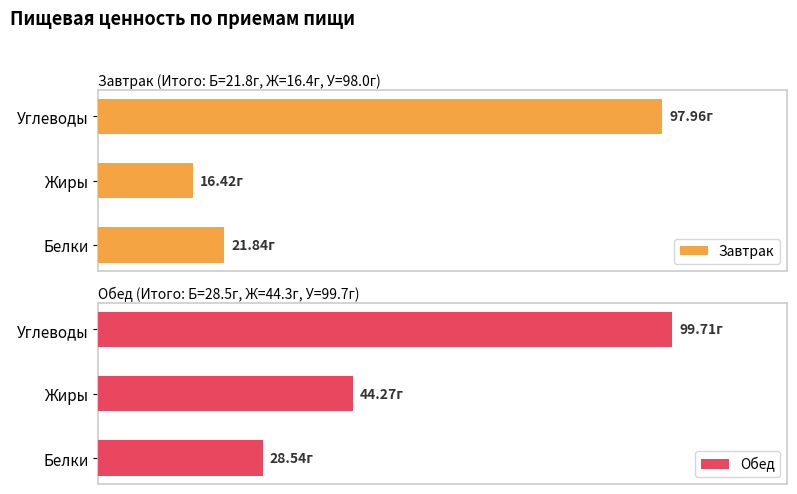

What is the difference between the maximum and minimum values in the Завтрак series?

81.5